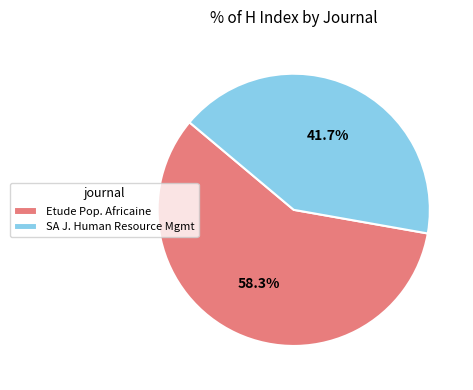

How many segments does this pie chart have?

2